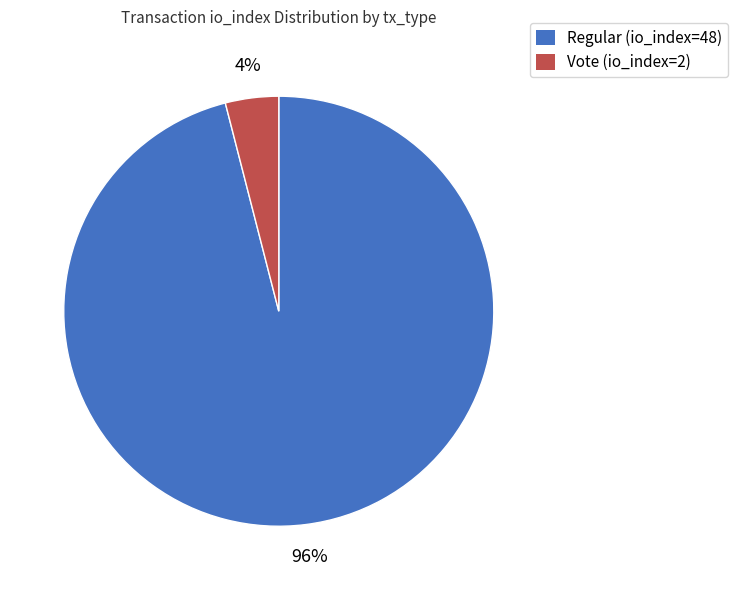

Which slice is the smallest?

Vote (io_index=2)